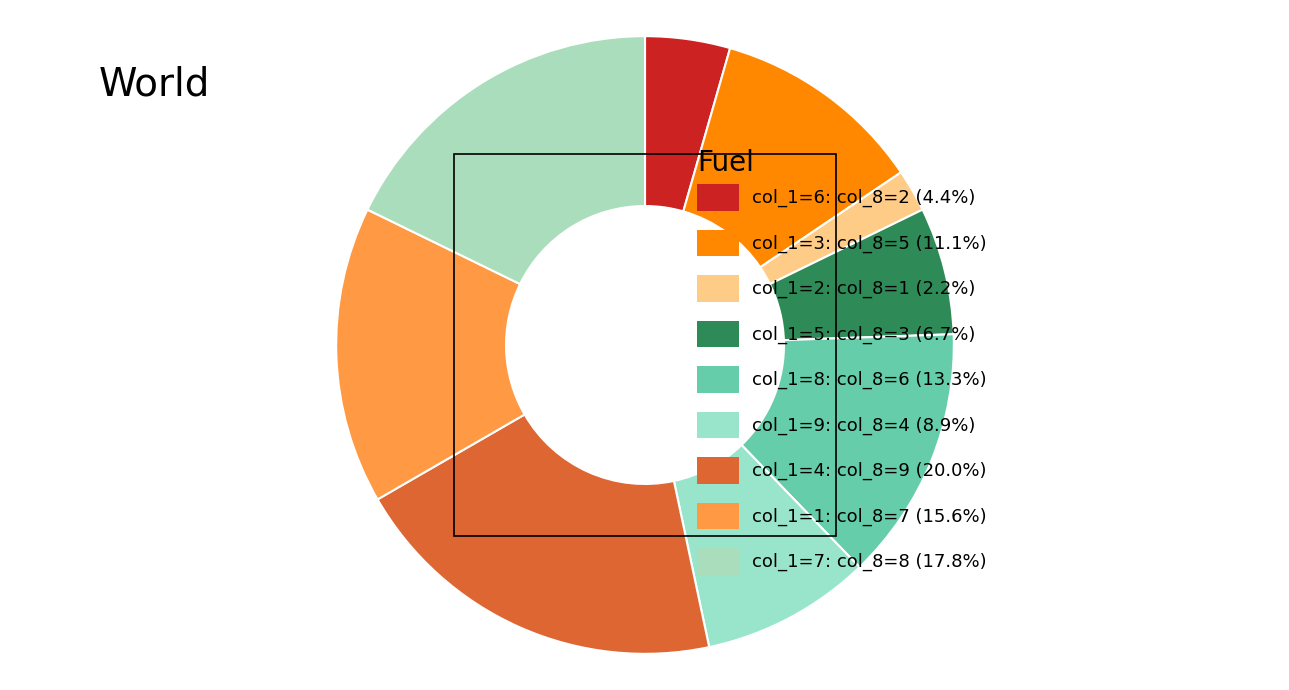

How many slices are in this pie chart?

9